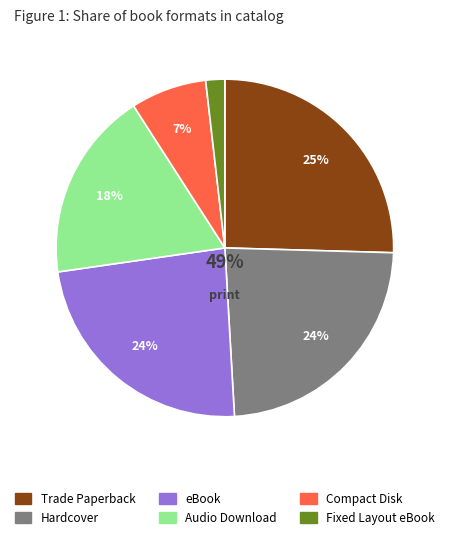

Combined, what portion of the pie is eBook and Hardcover?

47.3%